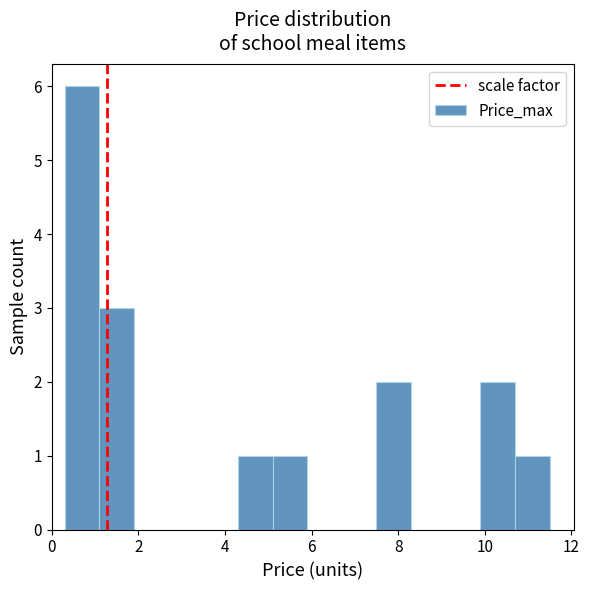

Reading left to right, transcribe this chart: for each bar, give the range it covers on the x-axis and its height. Neither the bar edges nor the heights are printed on the chart, so give them approximately, as read against the axes.

0.3 to 1.1: 6
1.1 to 1.9: 3
1.9 to 2.7: 0
2.7 to 3.5: 0
3.5 to 4.3: 0
4.3 to 5.1: 1
5.1 to 5.9: 1
5.9 to 6.7: 0
6.7 to 7.5: 0
7.5 to 8.3: 2
8.3 to 9.1: 0
9.1 to 9.9: 0
9.9 to 10.7: 2
10.7 to 11.5: 1